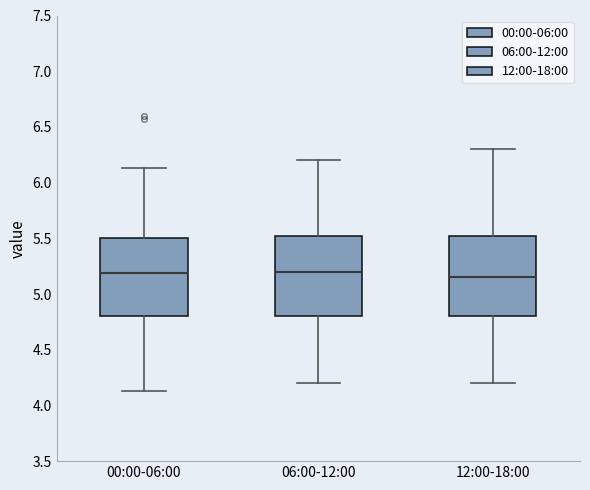

Reading left to right, transcribe this box plot: for each box, give where its median line is, the range the box spans, and where its two whiskers end, as read against the y-axis. The values are not printed on the chart, so give them approximately, as read against the axis.

00:00-06:00: median 5.20, box 4.80 to 5.50, whiskers 4.15 to 6.15
06:00-12:00: median 5.20, box 4.80 to 5.55, whiskers 4.20 to 6.20
12:00-18:00: median 5.15, box 4.80 to 5.55, whiskers 4.20 to 6.30